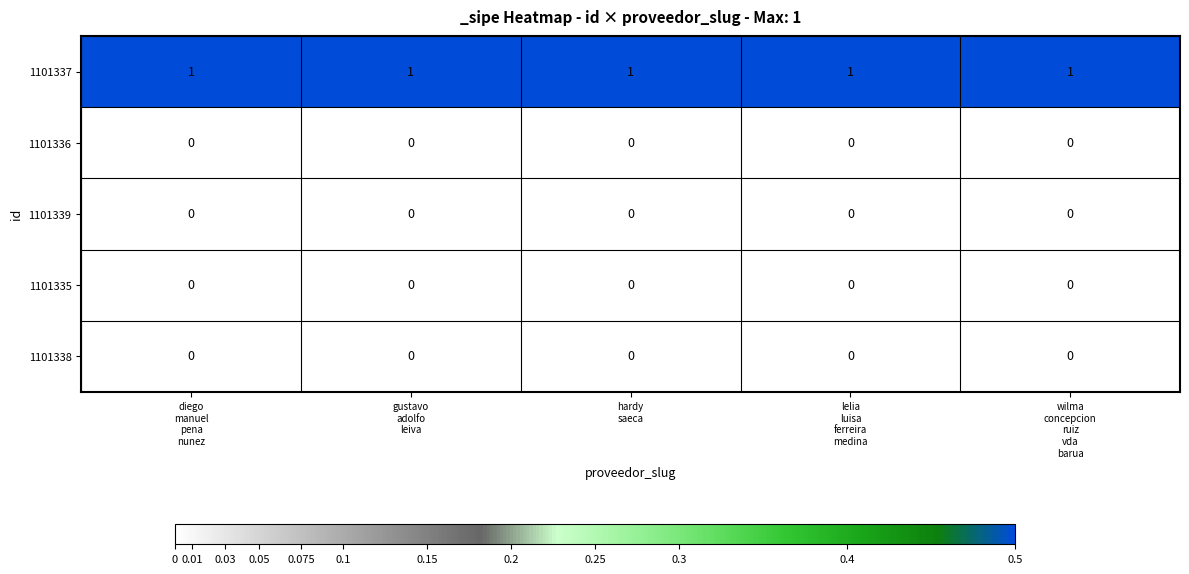

At how many categories does at least one series exceed 0?

5